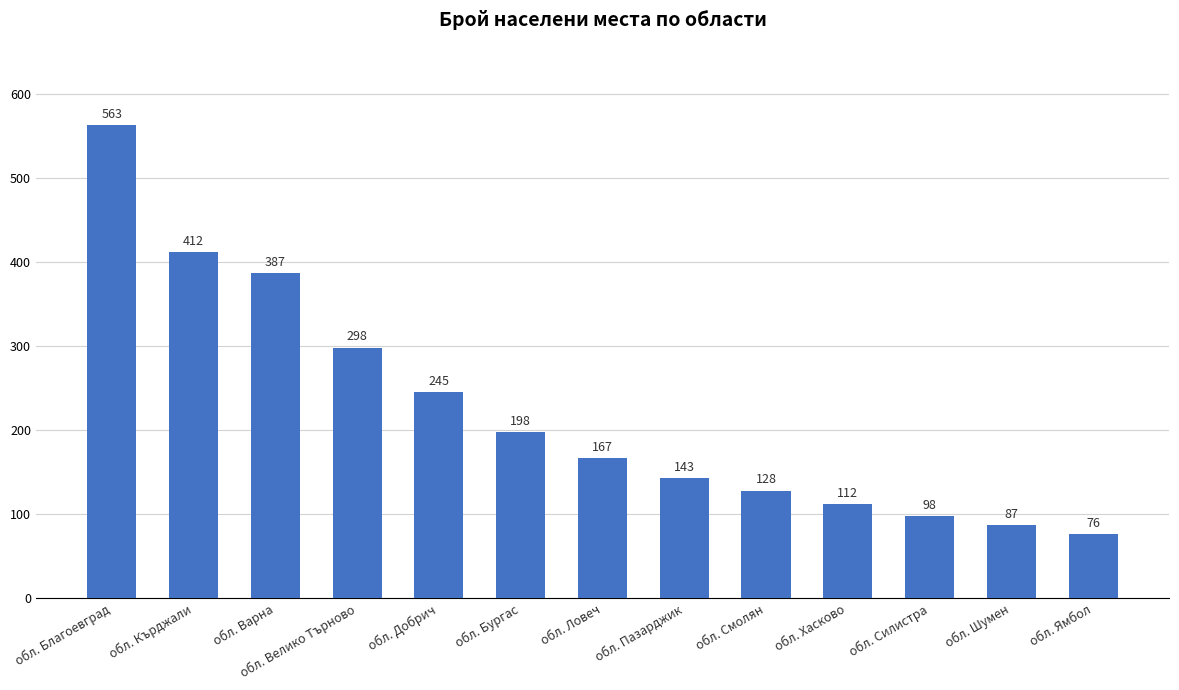

Rank the categories by value from highest to lowest.

обл. Благоевград, обл. Кърджали, обл. Варна, обл. Велико Търново, обл. Добрич, обл. Бургас, обл. Ловеч, обл. Пазарджик, обл. Смолян, обл. Хасково, обл. Силистра, обл. Шумен, обл. Ямбол